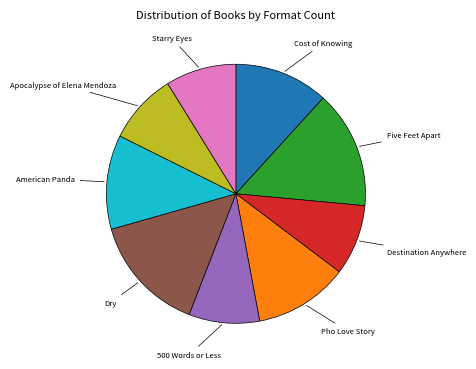

Does any single category account for the majority?

No